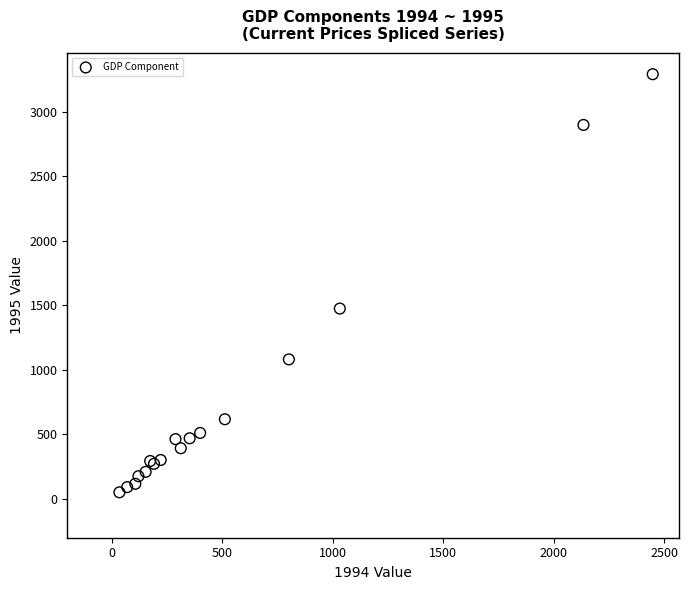

What Y value in the scatter plot is closest to 1670?

1474.8